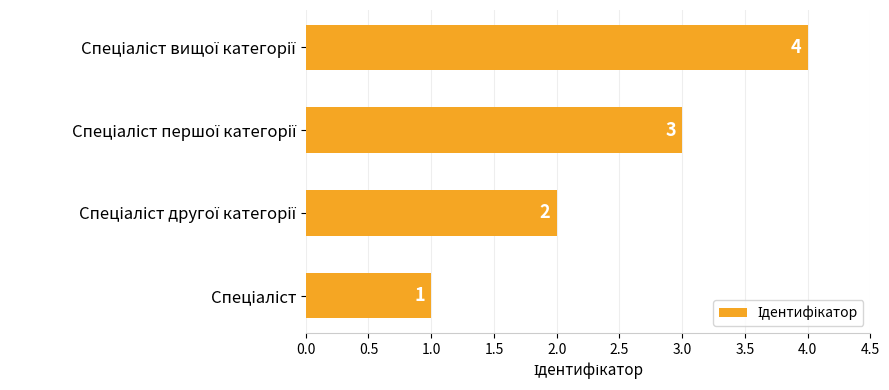

Count the values in the range 2 to 4.

3